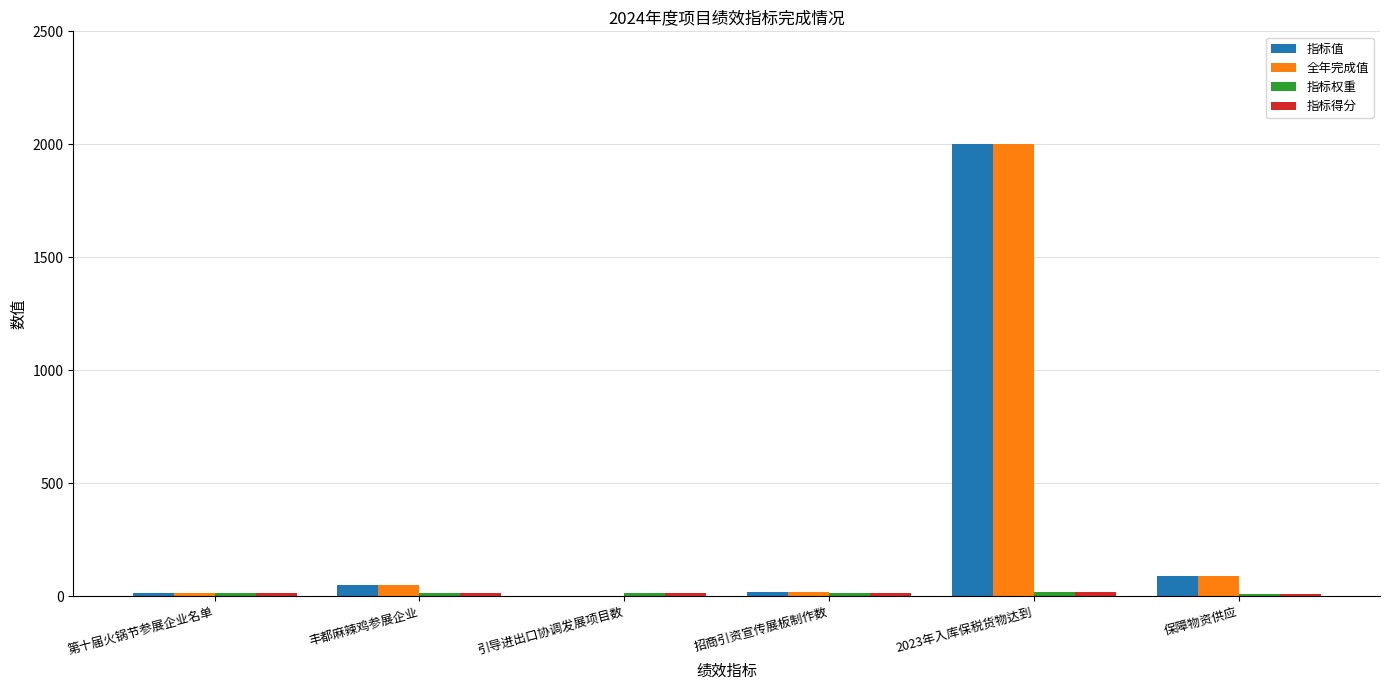

Which category has the highest value across all series?

2023年入库保税货物达到